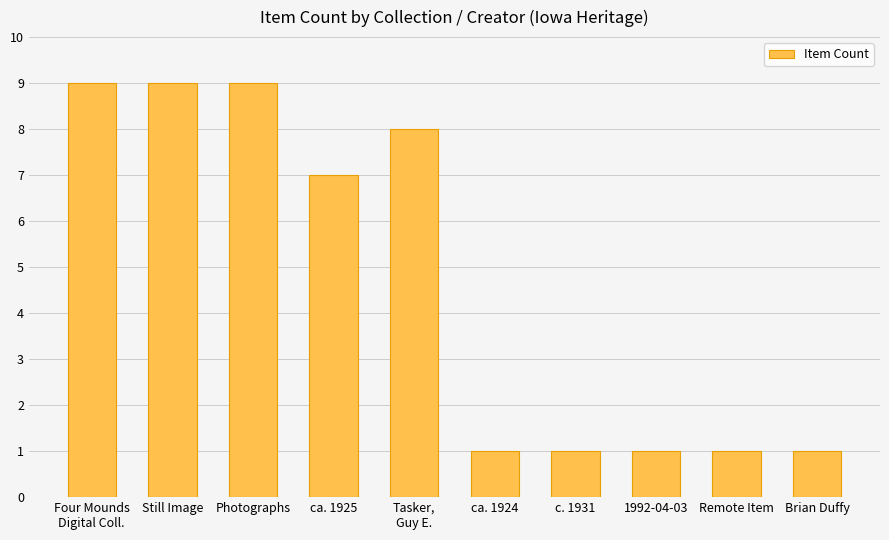

Count the number of categories in the chart.

10